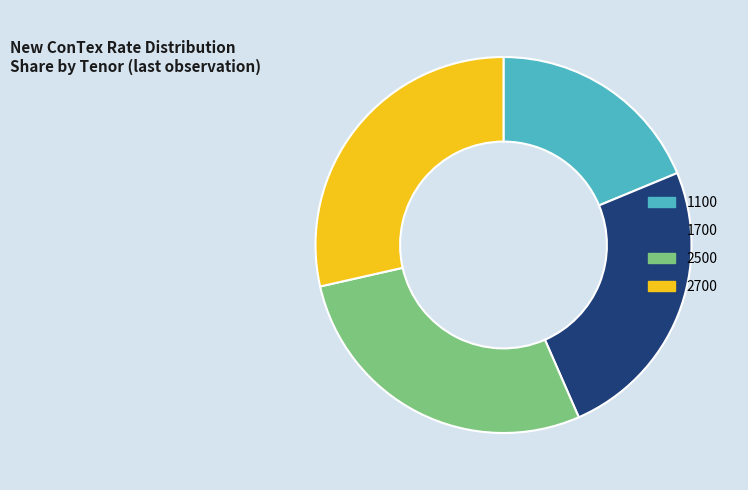

Is the sum of 1700 and 2500 greater than half?

Yes